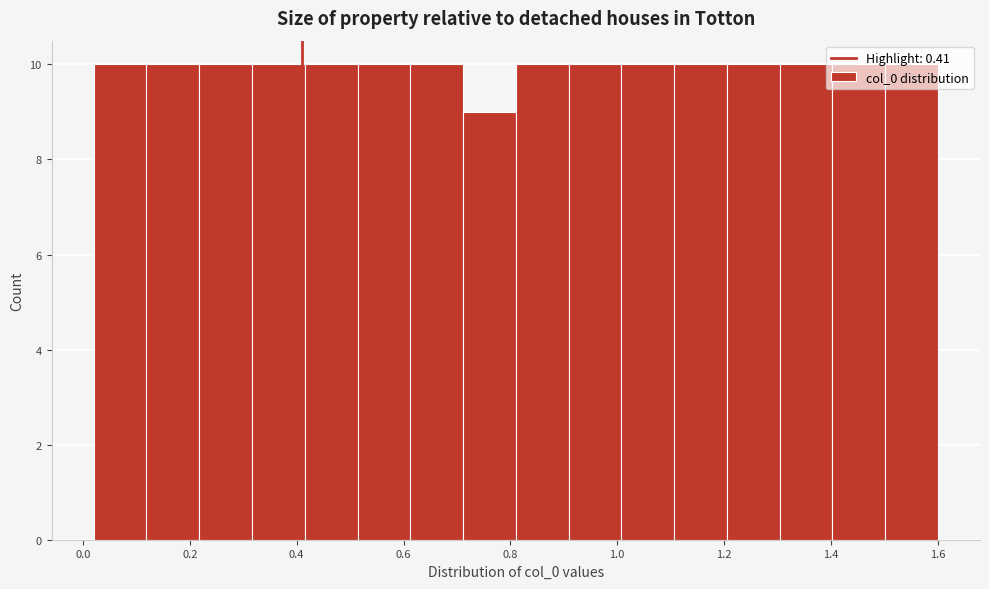

Reading left to right, transcribe this chart: for each bar, give the range it covers on the x-axis and its height. Neither the bar edges nor the heights are printed on the chart, so give them approximately, as read against the axes.

0.02 to 0.12: 10
0.12 to 0.22: 10
0.22 to 0.32: 10
0.32 to 0.42: 10
0.42 to 0.52: 10
0.52 to 0.62: 10
0.62 to 0.72: 10
0.72 to 0.82: 9
0.82 to 0.90: 10
0.90 to 1.00: 10
1.00 to 1.10: 10
1.10 to 1.20: 10
1.20 to 1.30: 10
1.30 to 1.40: 10
1.40 to 1.50: 10
1.50 to 1.60: 10